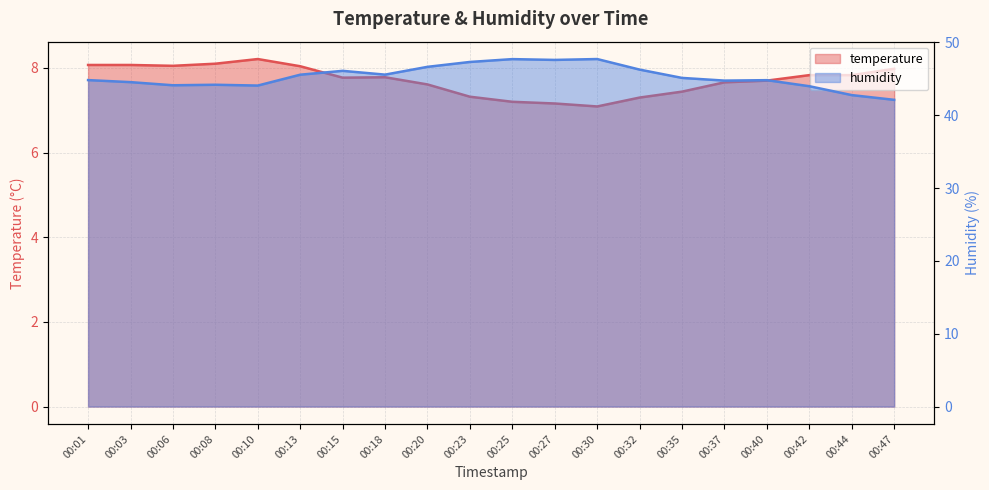

The temperature series shows 7.8 at 00:18. True or false?

True